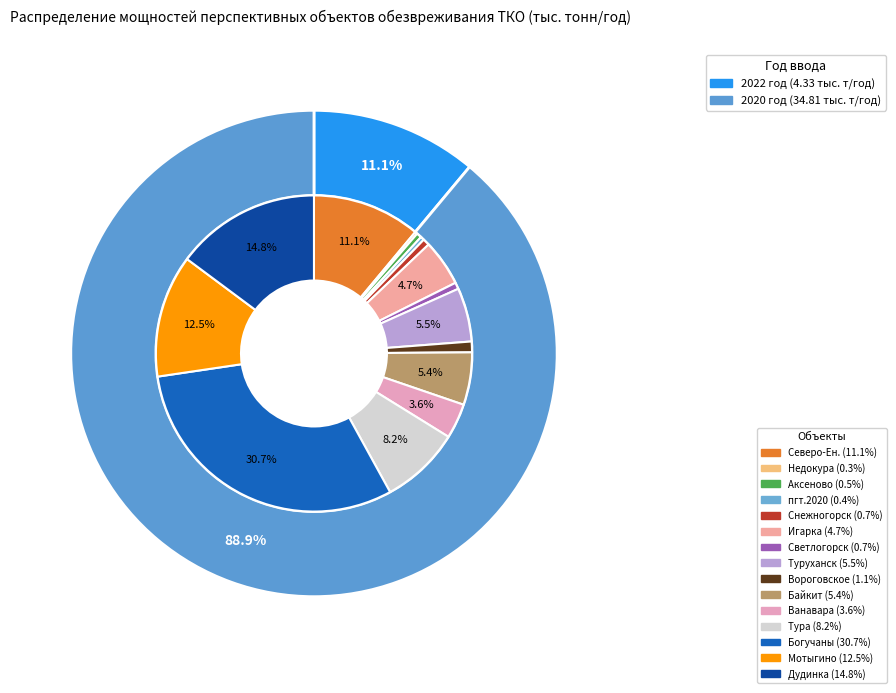

How much of the chart is everything except п. Светлогорск (2020)?

99.3%